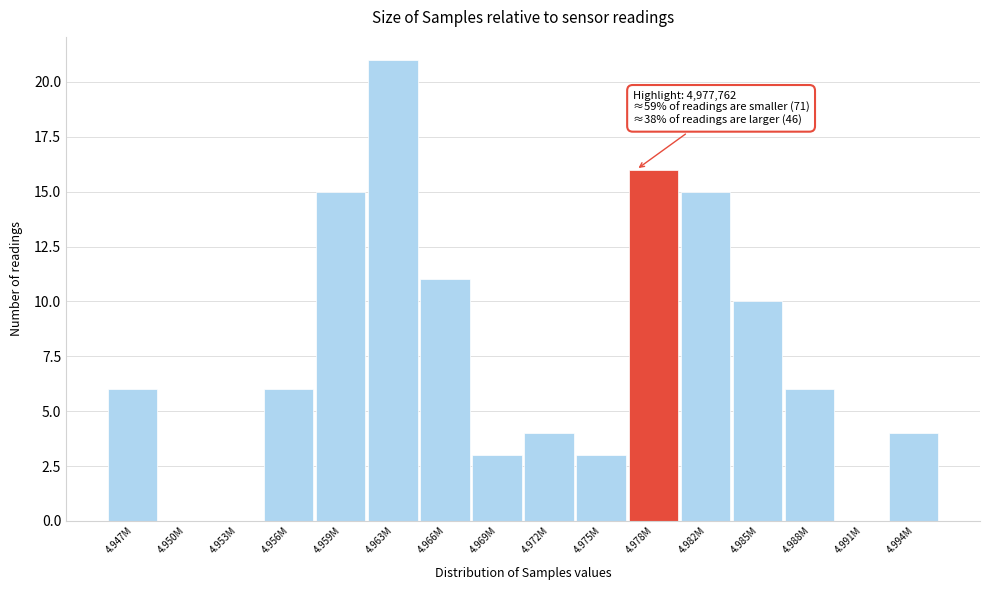

Reading right to left, transcribe all the data shown in this chart.

4.994M=4	4.991M=0	4.988M=6	4.985M=10	4.982M=15	4.978M=16	4.975M=3	4.972M=4	4.969M=3	4.966M=11	4.963M=21	4.959M=15	4.956M=6	4.953M=0	4.950M=0	4.947M=6